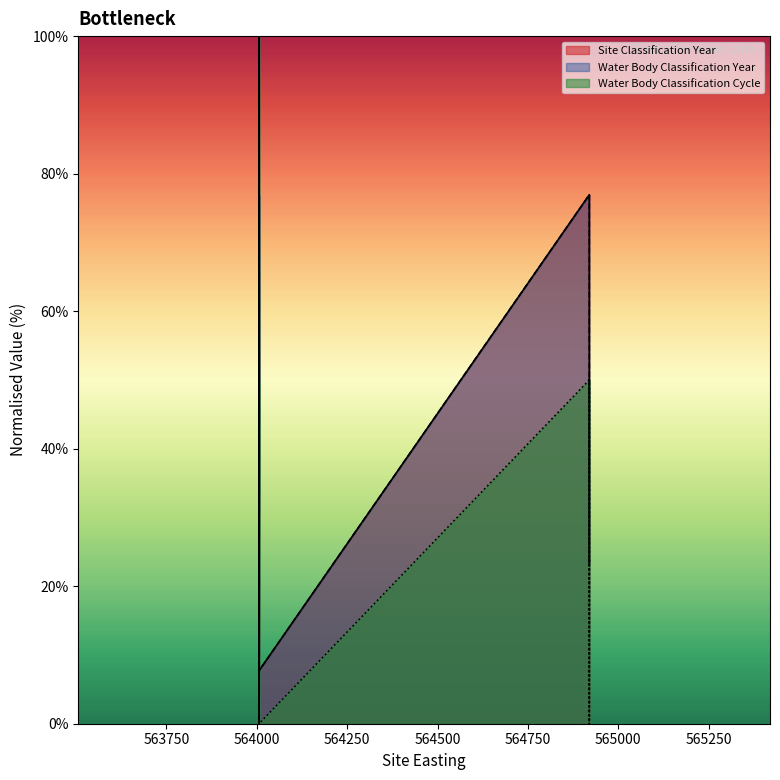

What is the maximum value shown in the chart?

100.0